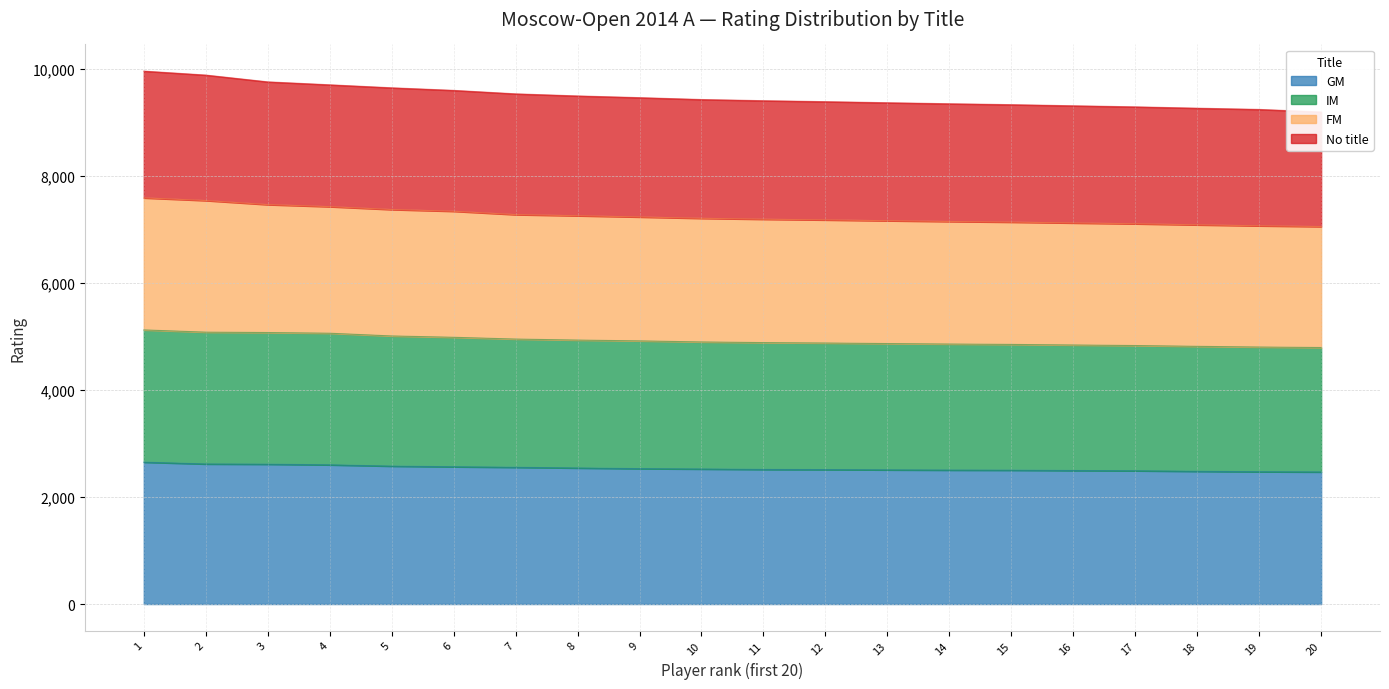

What is the highest value of the GM series?

2651